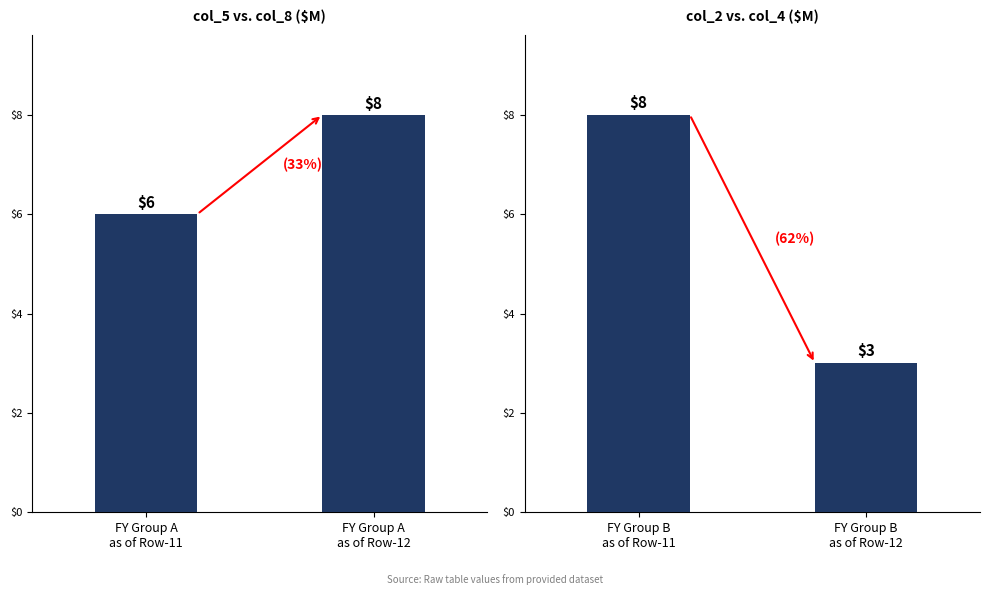

What is the greatest value displayed?

8